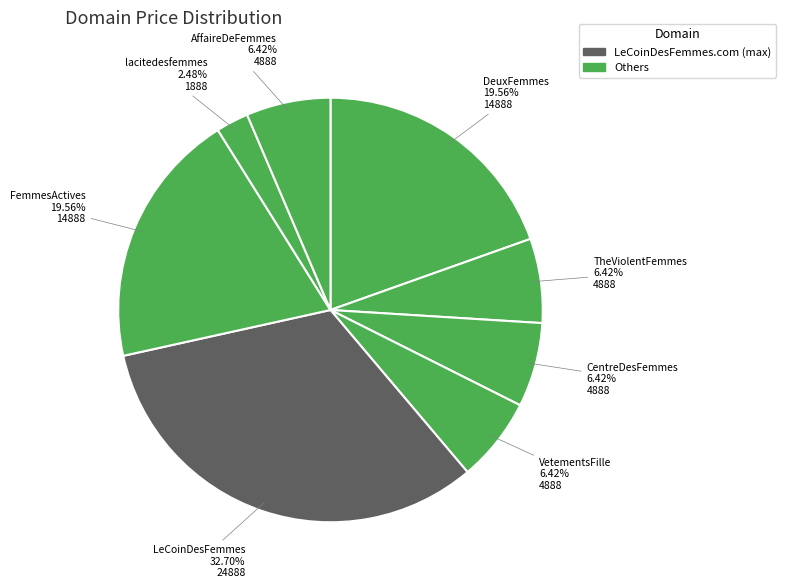

How many segments does this pie chart have?

8